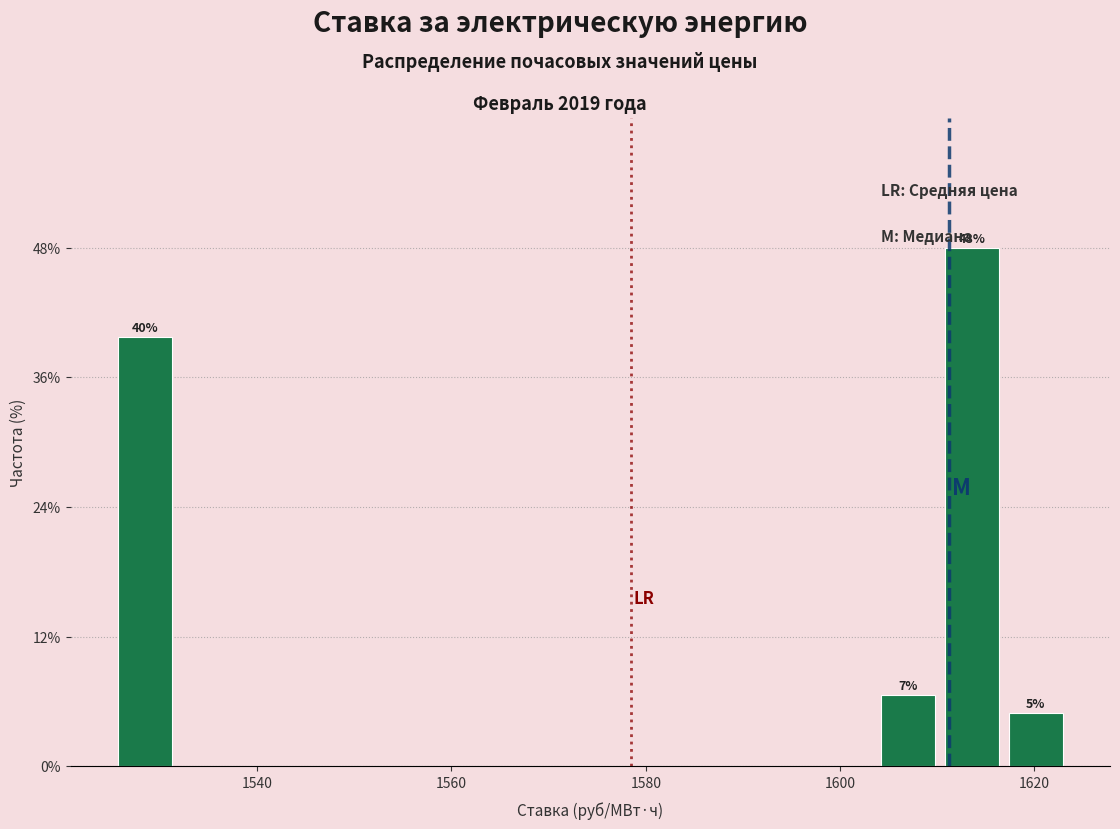

Read against the x-axis, roughly where is the centre of the tallest bar?

1614